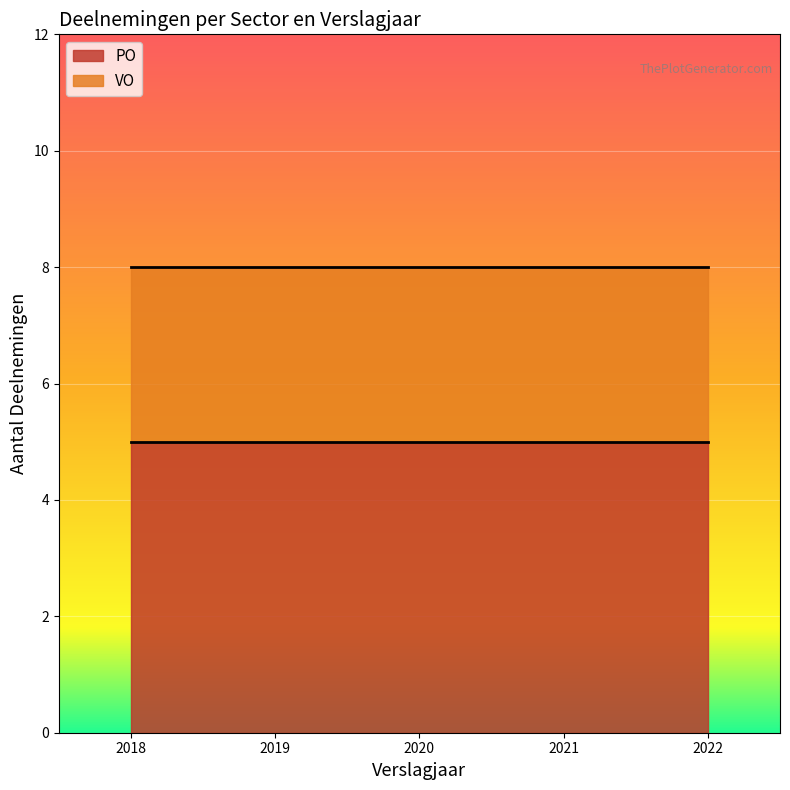

Count the values in the range 2019 to 2021.

3